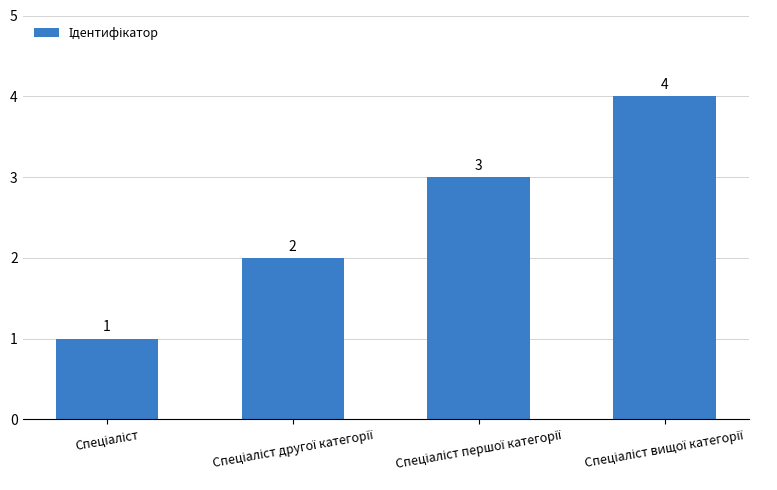

What is the greatest value displayed?

4